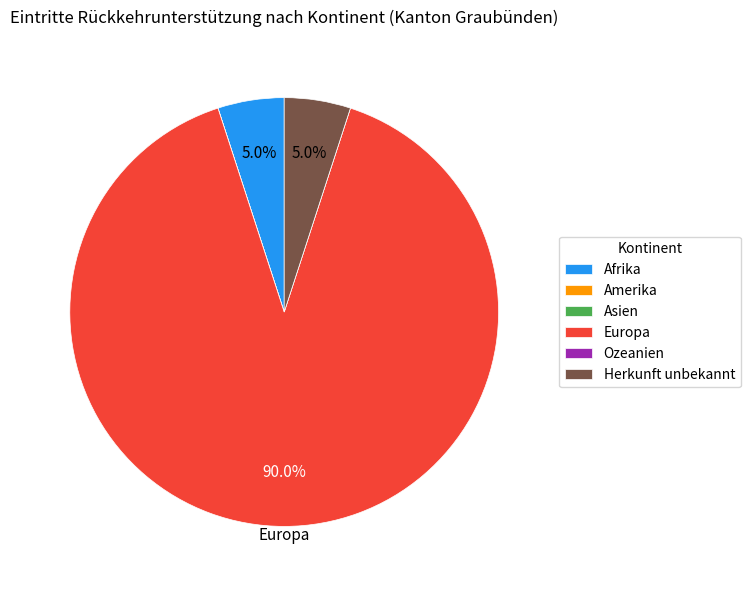

What is the majority slice?

Europa